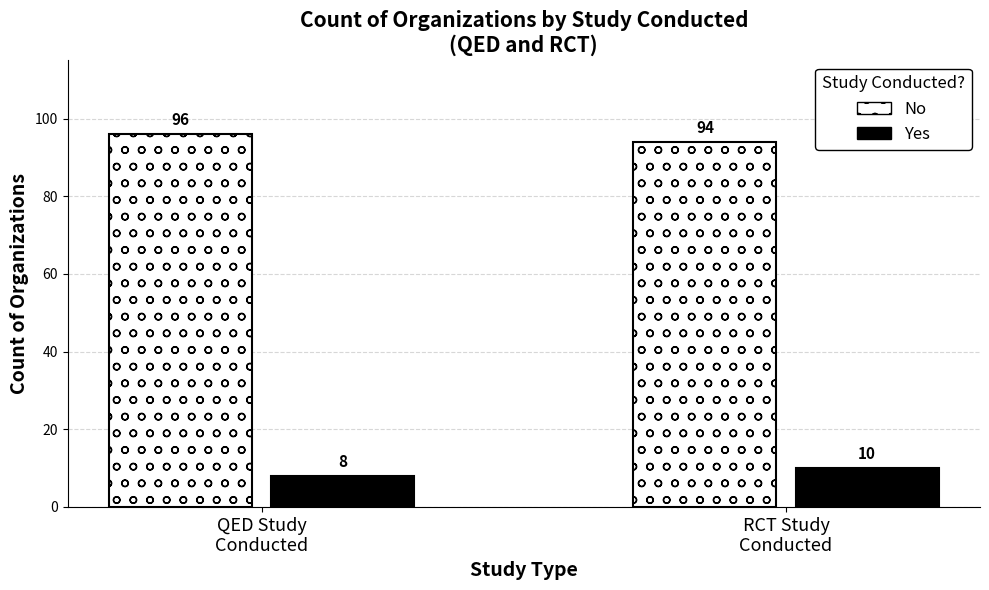

List the series in order of their overall mean, highest first.

No, Yes